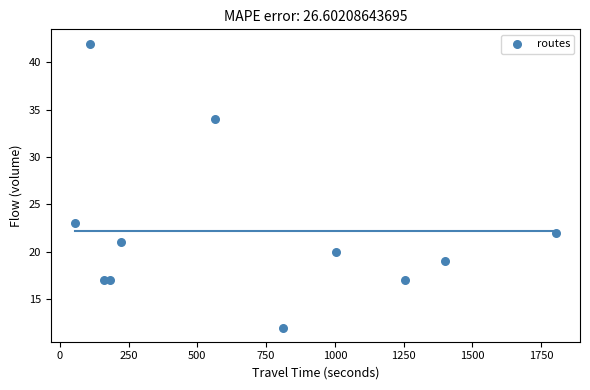

What is the range of X values (max minus min)?

1750